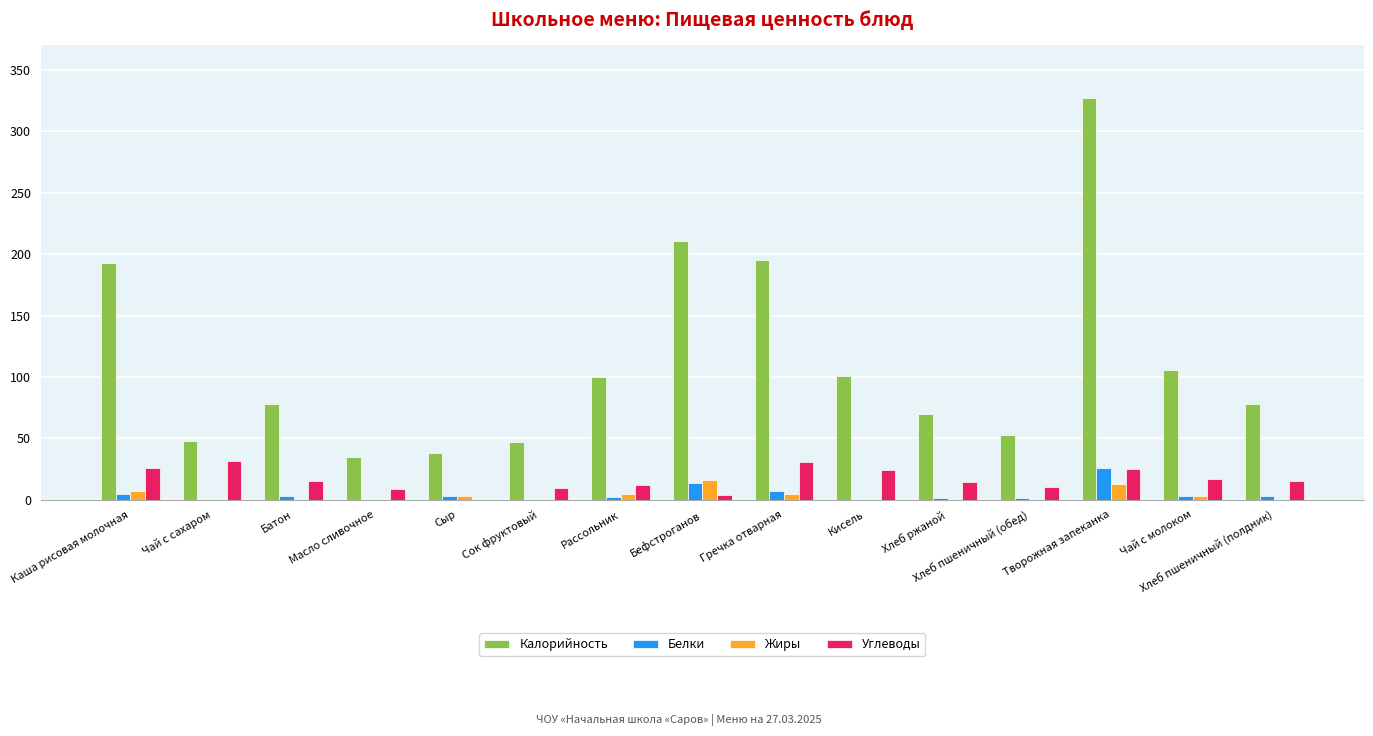

What is the sum of all Жиры values?

54.9